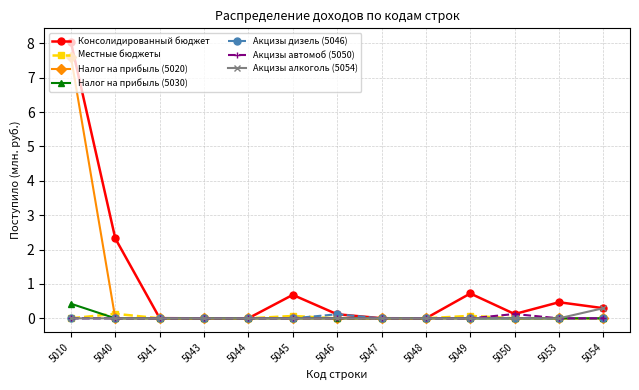

Is the value of Местные бюджеты at 5053 greater than the value of Консолидированный бюджет at 5040?

No